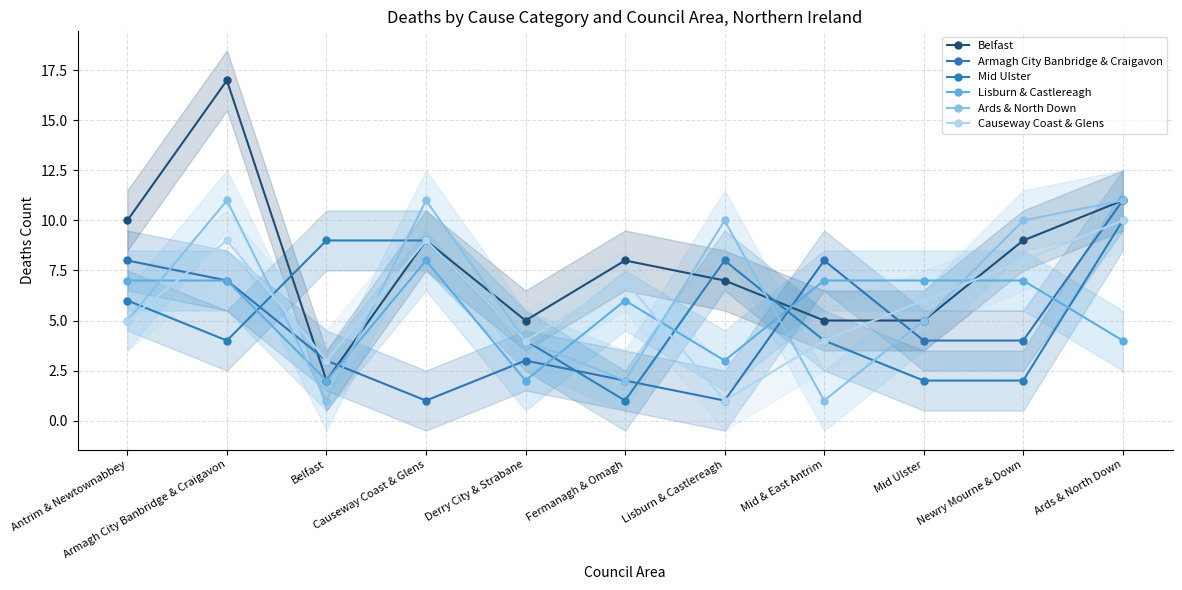

Between which two adjacent categories do Ards & North Down and Armagh City Banbridge & Craigavon first intersect?

Antrim & Newtownabbey and Armagh City Banbridge & Craigavon